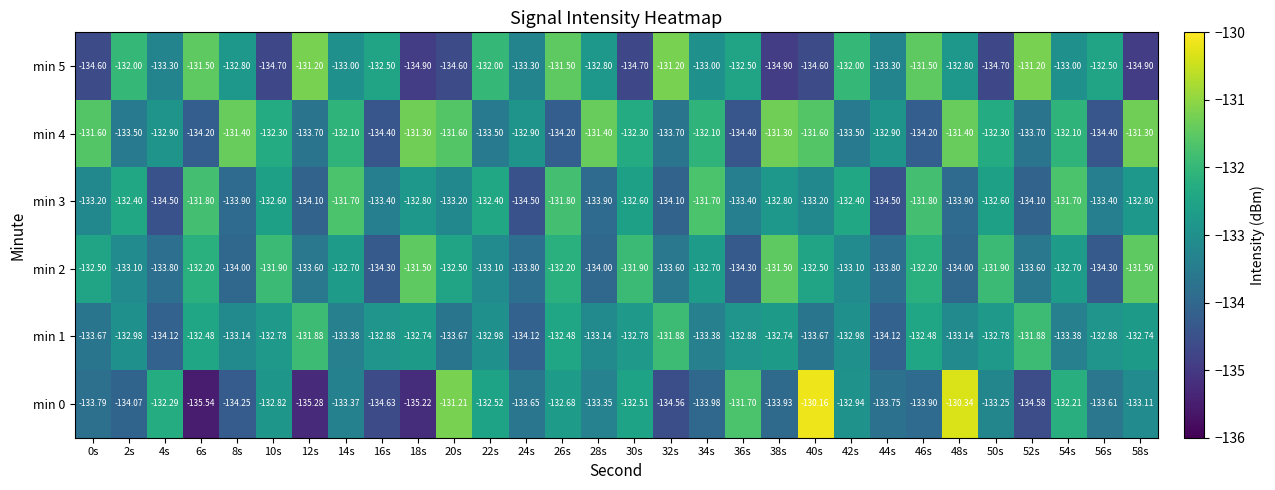

Reading left to right, transcribe all the data shown in this chart.

min 0: 0s=-133.8	2s=-134.1	4s=-132.3	6s=-135.5	8s=-134.2	10s=-132.8	12s=-135.3	14s=-133.4	16s=-134.6	18s=-135.2	20s=-131.2	22s=-132.5	24s=-133.7	26s=-132.7	28s=-133.3	30s=-132.5	32s=-134.6	34s=-134.0	36s=-131.7	38s=-133.9	40s=-130.2	42s=-132.9	44s=-133.8	46s=-133.9	48s=-130.3	50s=-133.2	52s=-134.6	54s=-132.2	56s=-133.6	58s=-133.1
min 1: 0s=-133.7	2s=-133.0	4s=-134.1	6s=-132.5	8s=-133.1	10s=-132.8	12s=-131.9	14s=-133.4	16s=-132.9	18s=-132.7	20s=-133.7	22s=-133.0	24s=-134.1	26s=-132.5	28s=-133.1	30s=-132.8	32s=-131.9	34s=-133.4	36s=-132.9	38s=-132.7	40s=-133.7	42s=-133.0	44s=-134.1	46s=-132.5	48s=-133.1	50s=-132.8	52s=-131.9	54s=-133.4	56s=-132.9	58s=-132.7
min 2: 0s=-132.5	2s=-133.1	4s=-133.8	6s=-132.2	8s=-134.0	10s=-131.9	12s=-133.6	14s=-132.7	16s=-134.3	18s=-131.5	20s=-132.5	22s=-133.1	24s=-133.8	26s=-132.2	28s=-134.0	30s=-131.9	32s=-133.6	34s=-132.7	36s=-134.3	38s=-131.5	40s=-132.5	42s=-133.1	44s=-133.8	46s=-132.2	48s=-134.0	50s=-131.9	52s=-133.6	54s=-132.7	56s=-134.3	58s=-131.5
min 3: 0s=-133.2	2s=-132.4	4s=-134.5	6s=-131.8	8s=-133.9	10s=-132.6	12s=-134.1	14s=-131.7	16s=-133.4	18s=-132.8	20s=-133.2	22s=-132.4	24s=-134.5	26s=-131.8	28s=-133.9	30s=-132.6	32s=-134.1	34s=-131.7	36s=-133.4	38s=-132.8	40s=-133.2	42s=-132.4	44s=-134.5	46s=-131.8	48s=-133.9	50s=-132.6	52s=-134.1	54s=-131.7	56s=-133.4	58s=-132.8
min 4: 0s=-131.6	2s=-133.5	4s=-132.9	6s=-134.2	8s=-131.4	10s=-132.3	12s=-133.7	14s=-132.1	16s=-134.4	18s=-131.3	20s=-131.6	22s=-133.5	24s=-132.9	26s=-134.2	28s=-131.4	30s=-132.3	32s=-133.7	34s=-132.1	36s=-134.4	38s=-131.3	40s=-131.6	42s=-133.5	44s=-132.9	46s=-134.2	48s=-131.4	50s=-132.3	52s=-133.7	54s=-132.1	56s=-134.4	58s=-131.3
min 5: 0s=-134.6	2s=-132.0	4s=-133.3	6s=-131.5	8s=-132.8	10s=-134.7	12s=-131.2	14s=-133.0	16s=-132.5	18s=-134.9	20s=-134.6	22s=-132.0	24s=-133.3	26s=-131.5	28s=-132.8	30s=-134.7	32s=-131.2	34s=-133.0	36s=-132.5	38s=-134.9	40s=-134.6	42s=-132.0	44s=-133.3	46s=-131.5	48s=-132.8	50s=-134.7	52s=-131.2	54s=-133.0	56s=-132.5	58s=-134.9